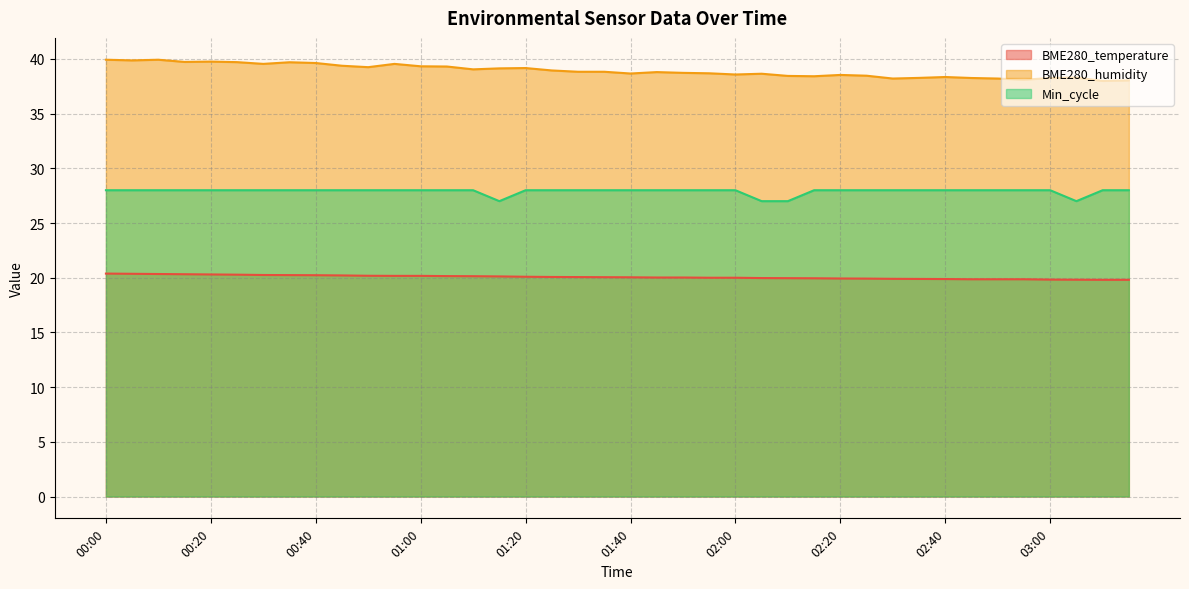

Does the chart have visible grid lines?

Yes